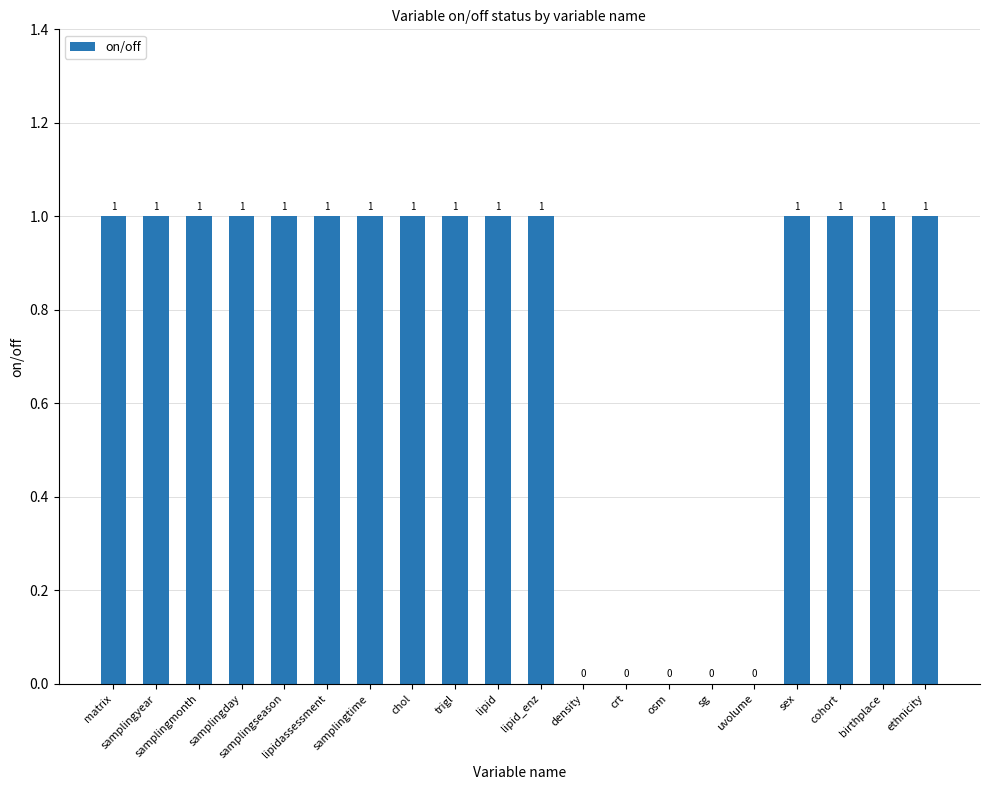

What is the maximum value shown in the chart?

1